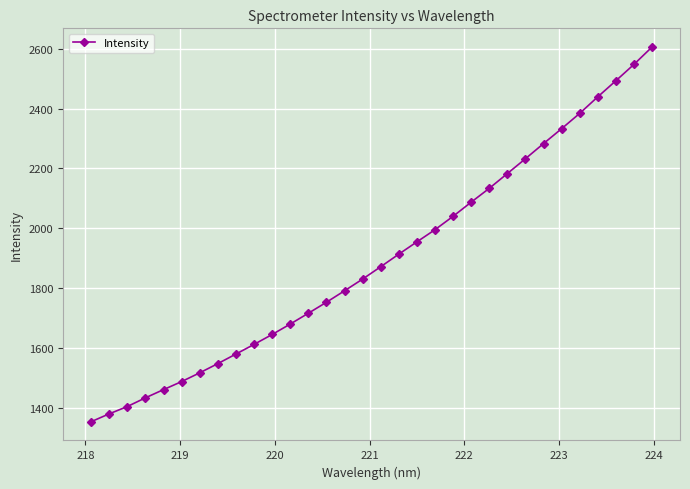

What is the difference between the maximum and minimum values?

1252.6